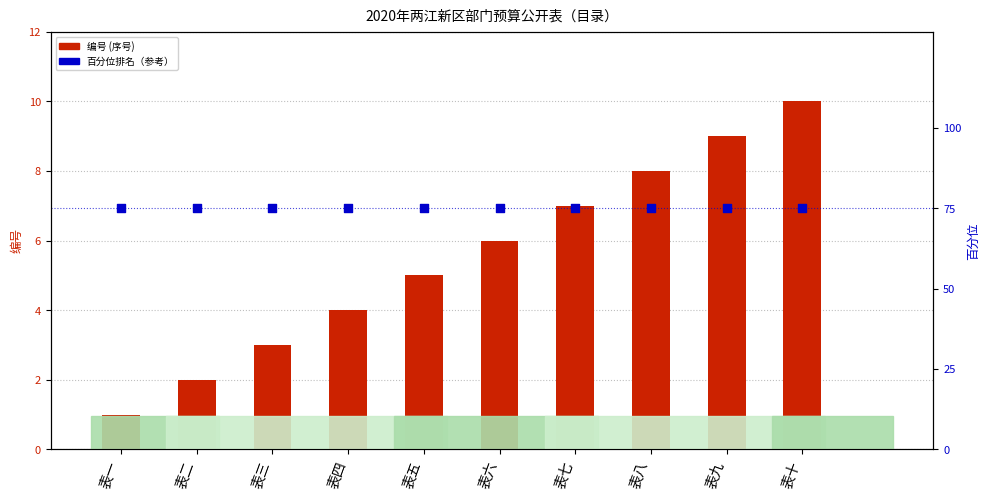

Which series has the largest total across all categories?

百分位排名